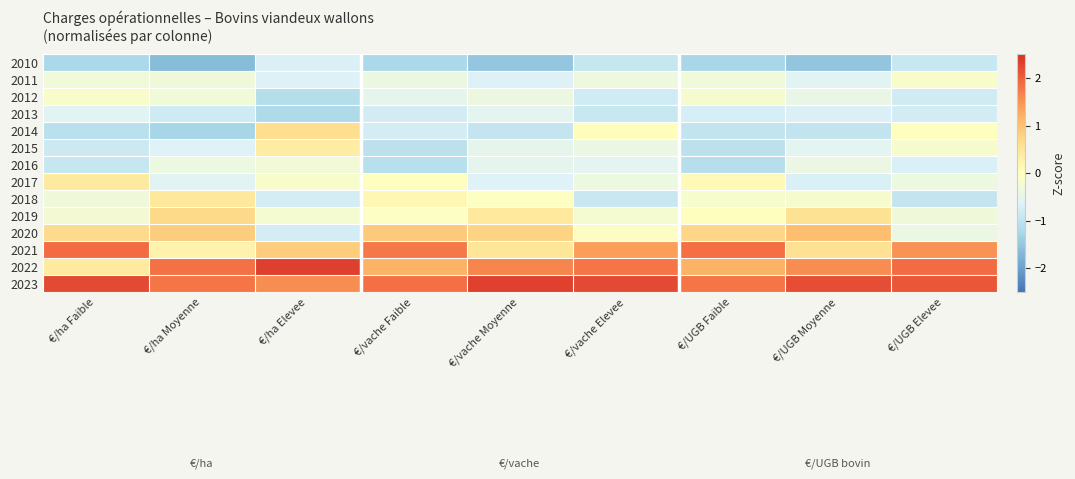

Rank the series by their maximum value, from lowest to highest.

2010, 2013, 2016, 2011, 2012, 2015, 2017, 2018, 2014, 2019, 2020, 2021, 2023, 2022